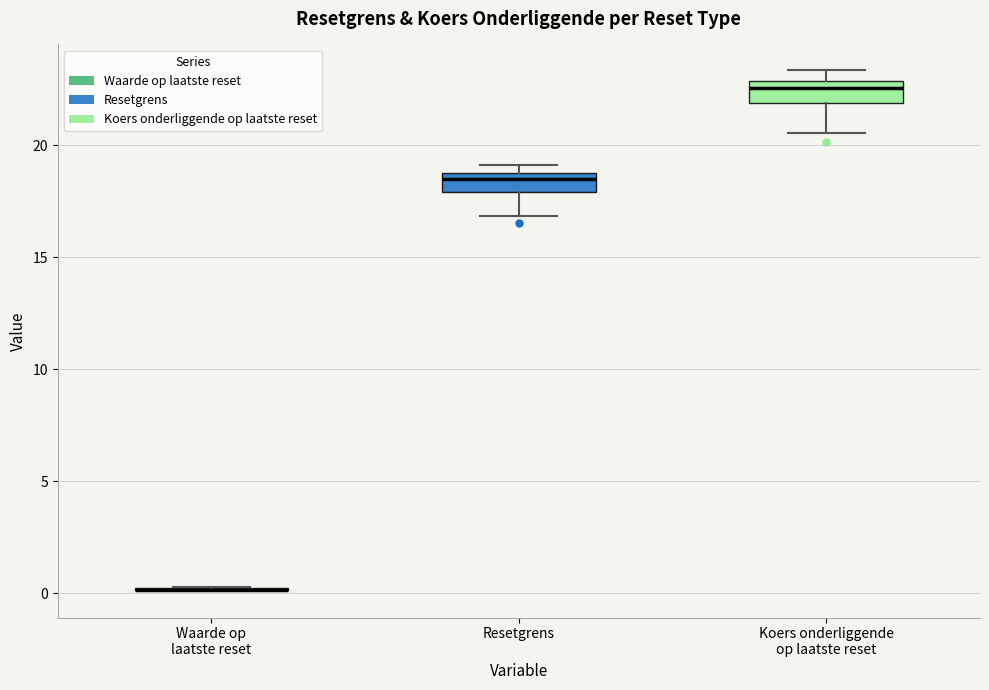

Reading left to right, transcribe this box plot: for each box, give where its median line is, the range the box spans, and where its two whiskers end, as read against the y-axis. The values are not printed on the chart, so give them approximately, as read against the axis.

Waarde op laatste reset: box collapsed to a line at 0.0, whiskers 0.0 to 0.5
Resetgrens: median 18.5, box 18.0 to 19.0, whiskers 17.0 to 19.0 (just above the box's upper edge)
Koers onderliggende op laatste reset: median 22.5, box 22.0 to 23.0, whiskers 20.5 to 23.5